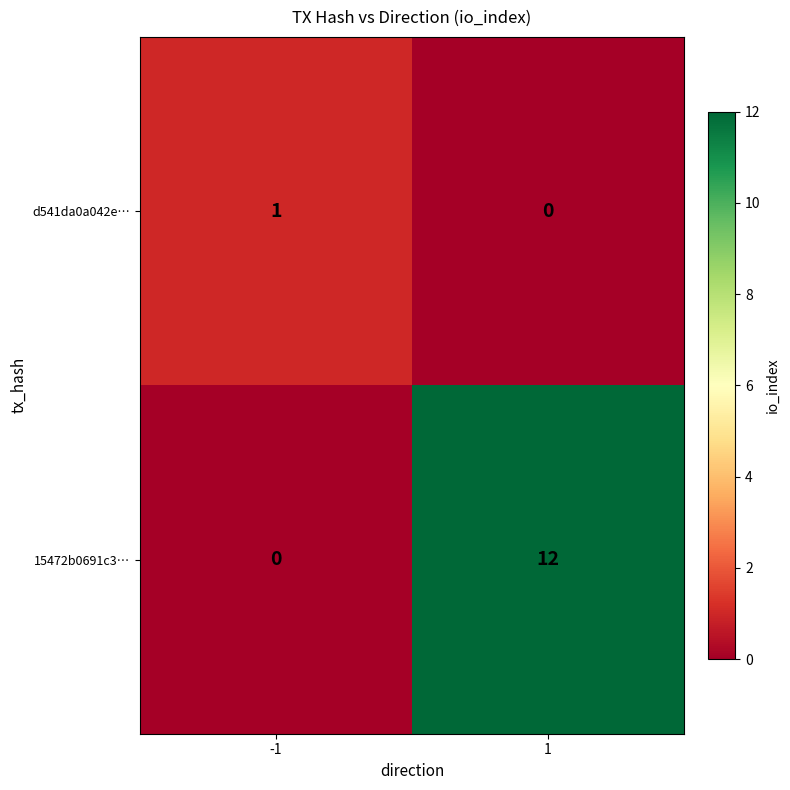

How many data points in d541da0a042e… are less than 1?

1